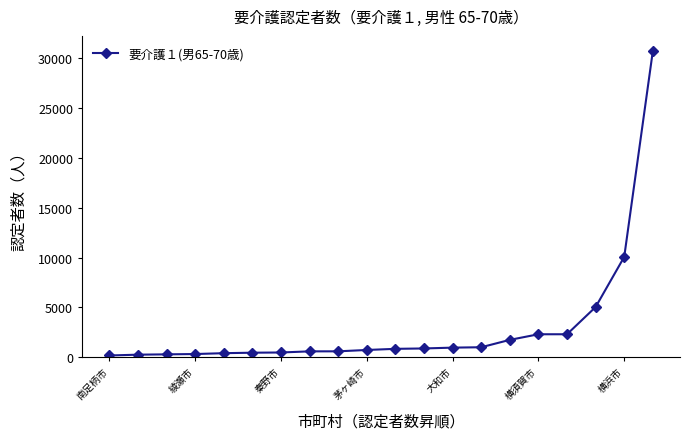

What is the average value?

3005